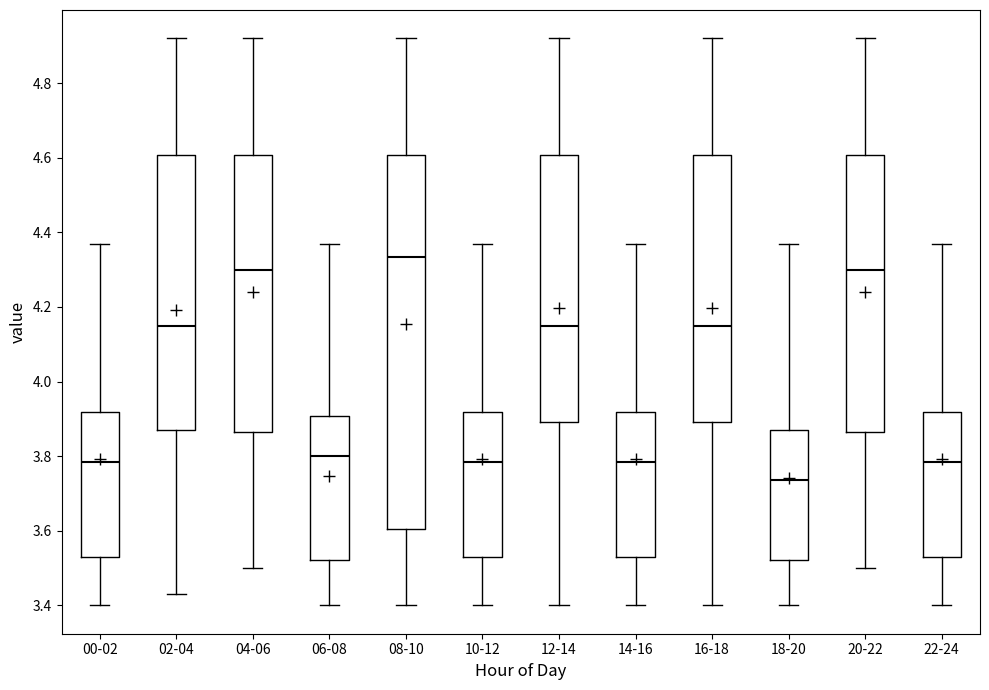

Reading left to right, read every box against the y-axis: the position of its median line, the range the box covers, and the ends of its whiskers. The values are not printed on the chart, so give them approximately, as read against the axis.

00-02: median 3.78, box 3.54 to 3.92, whiskers 3.40 to 4.38
02-04: median 4.16, box 3.88 to 4.60, whiskers 3.44 to 4.92
04-06: median 4.30, box 3.86 to 4.60, whiskers 3.50 to 4.92
06-08: median 3.80, box 3.52 to 3.90, whiskers 3.40 to 4.38
08-10: median 4.34, box 3.60 to 4.60, whiskers 3.40 to 4.92
10-12: median 3.78, box 3.54 to 3.92, whiskers 3.40 to 4.38
12-14: median 4.16, box 3.90 to 4.60, whiskers 3.40 to 4.92
14-16: median 3.78, box 3.54 to 3.92, whiskers 3.40 to 4.38
16-18: median 4.16, box 3.90 to 4.60, whiskers 3.40 to 4.92
18-20: median 3.74, box 3.52 to 3.88, whiskers 3.40 to 4.38
20-22: median 4.30, box 3.86 to 4.60, whiskers 3.50 to 4.92
22-24: median 3.78, box 3.54 to 3.92, whiskers 3.40 to 4.38